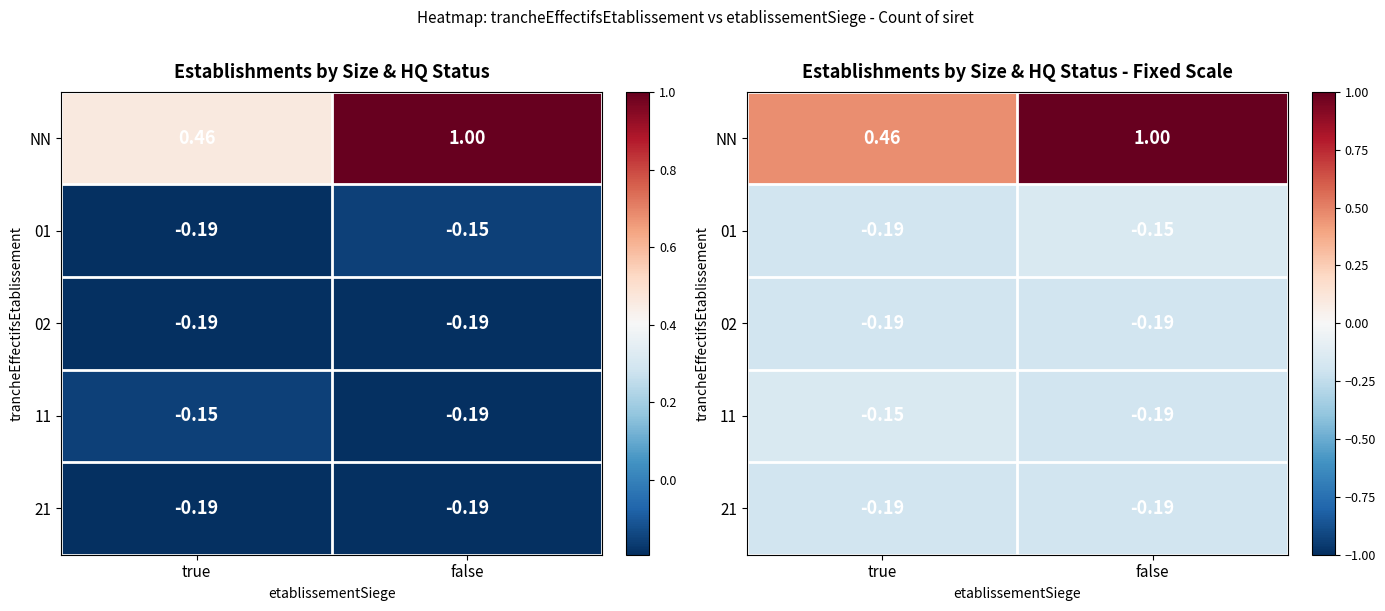

Is it true that NN equals 1.0 at false?

True